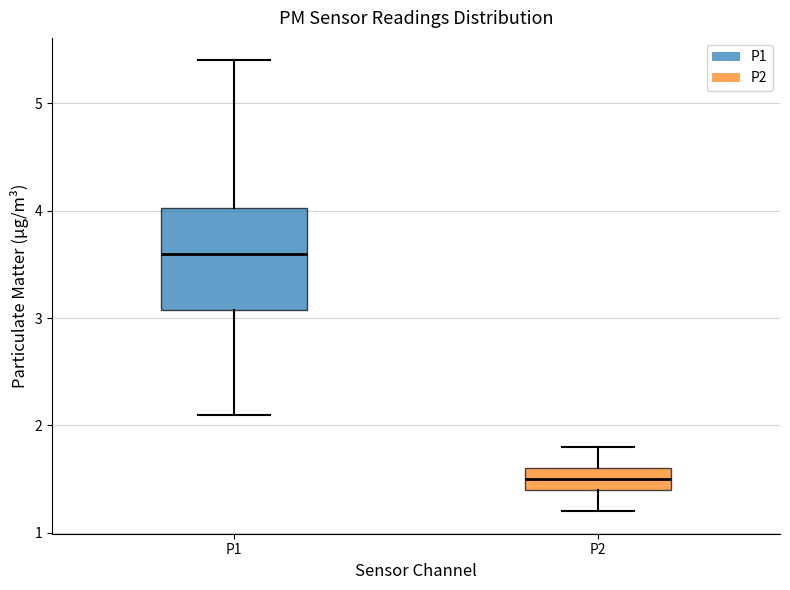

Reading left to right, transcribe this box plot: for each box, give where its median line is, the range the box spans, and where its two whiskers end, as read against the y-axis. The values are not printed on the chart, so give them approximately, as read against the axis.

P1: median 3.6, box 3.1 to 4.0, whiskers 2.1 to 5.4
P2: median 1.5, box 1.4 to 1.6, whiskers 1.2 to 1.8